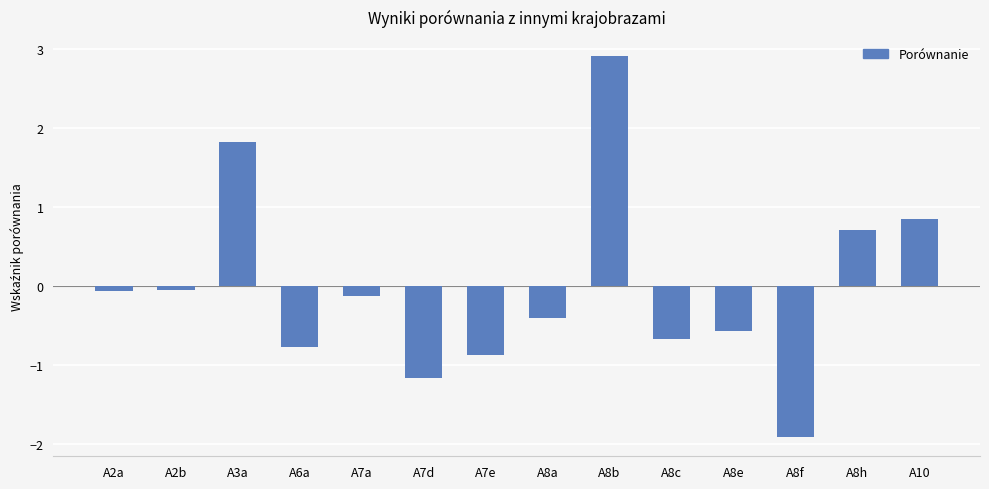

Which category has the highest value across all series?

A8b